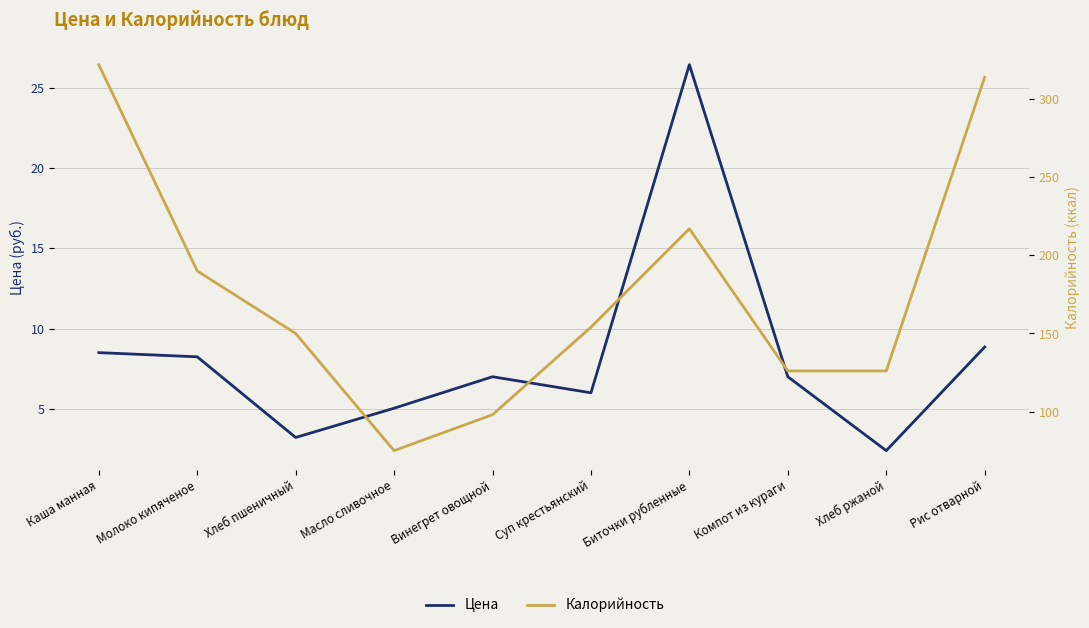

Count the number of data series in this chart.

2